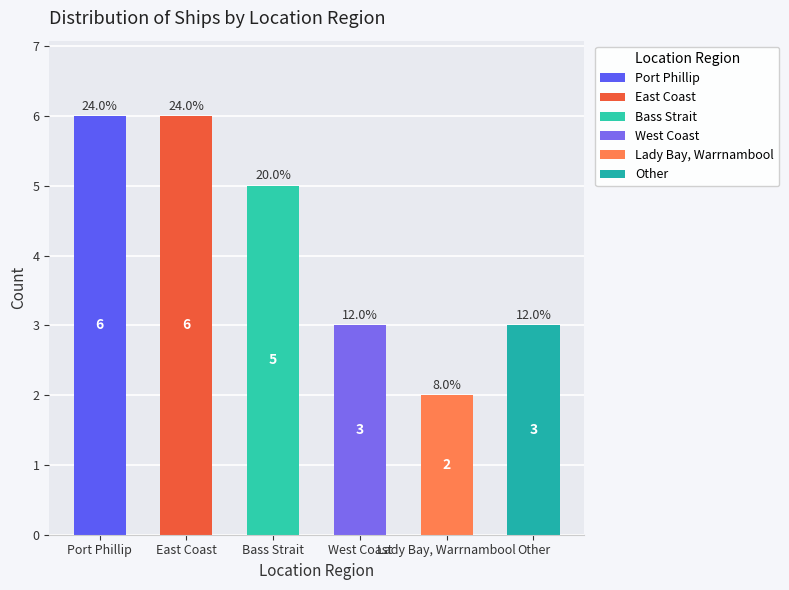

Reading left to right, transcribe all the data shown in this chart.

Port Phillip=6	East Coast=6	Bass Strait=5	West Coast=3	Lady Bay, Warrnambool=2	Other=3